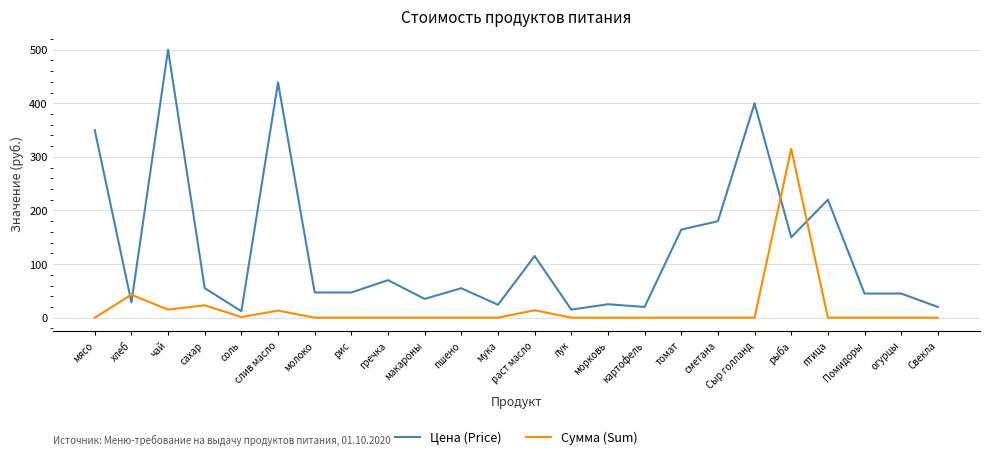

How many intersections are there between Сумма (Sum) and Цена (Price)?

4